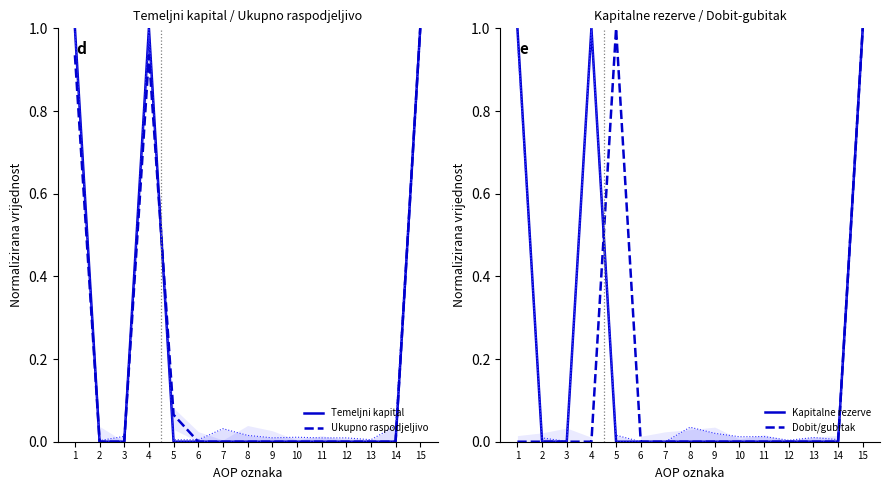

At which category is the sum across all series the highest?

15